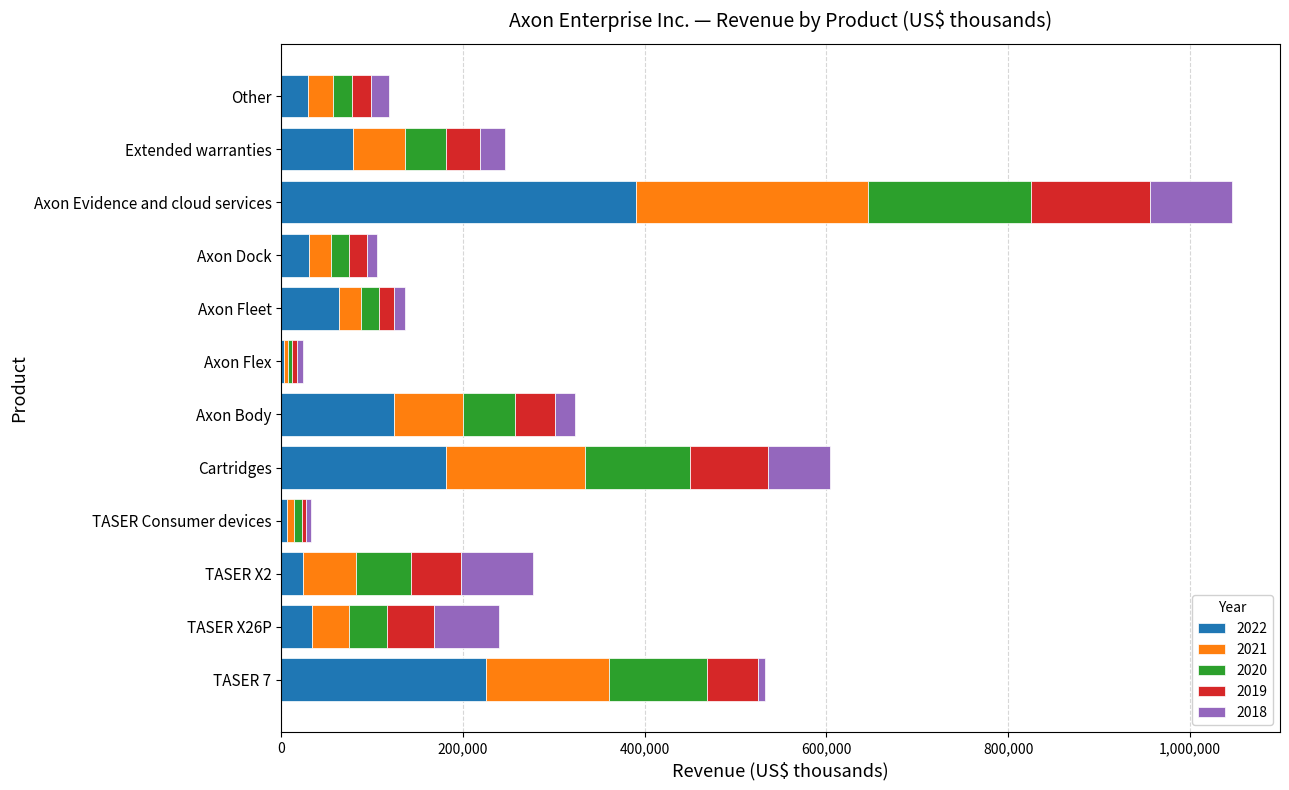

At which category is the sum across all series the highest?

Axon Evidence and cloud services